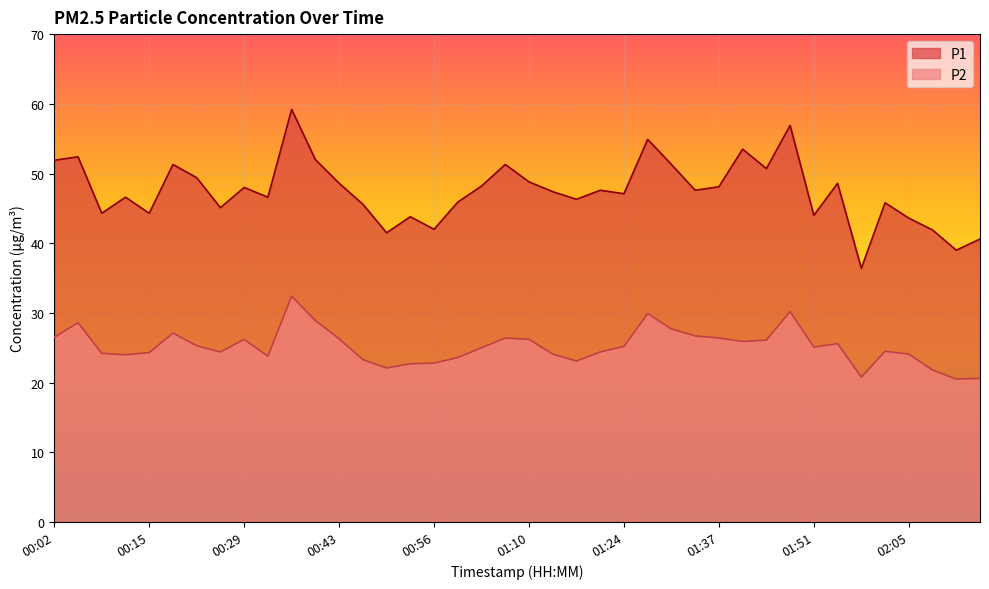

Where is P1 nearest to the value 47?

01:24